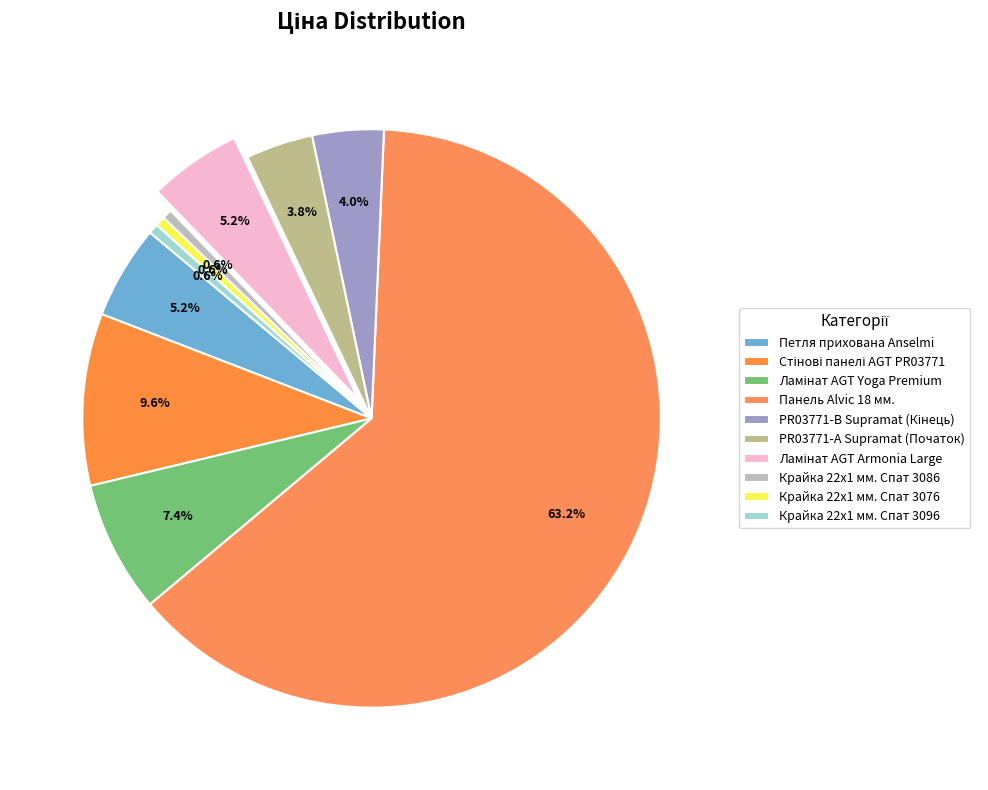

What is the largest slice in the pie chart?

Панель Alvic 18 мм.